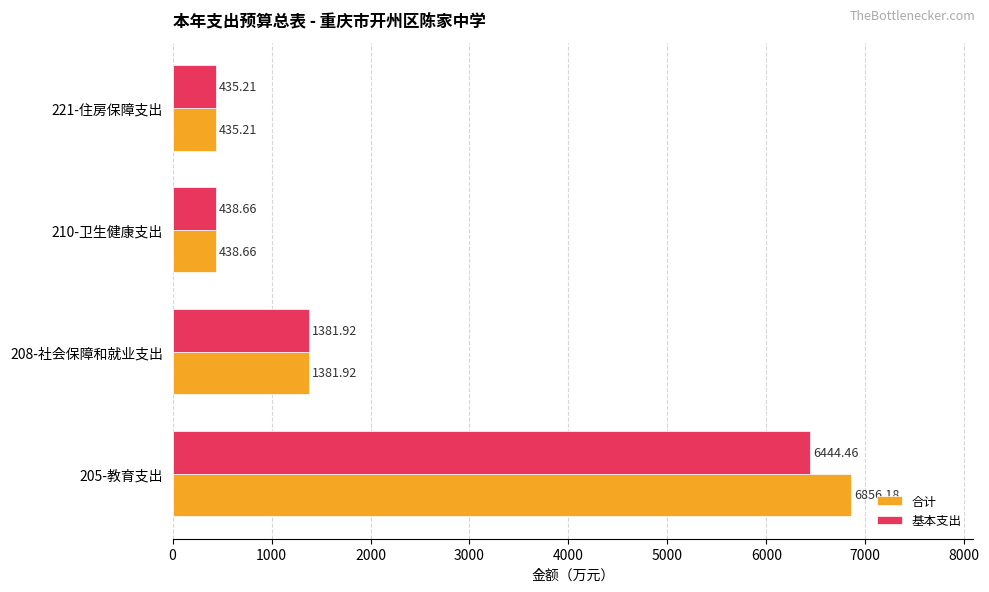

Rank the series by their average value, from lowest to highest.

基本支出, 合计